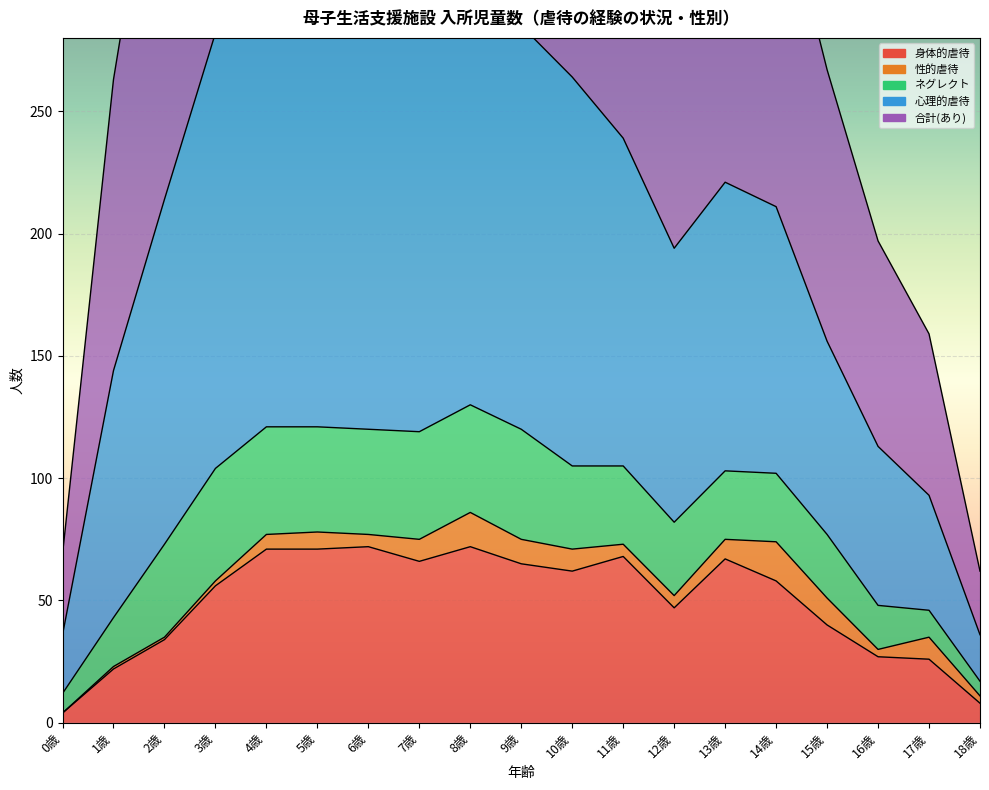

True or false: 合計(あり) has a value of 197 at 16歳.

False